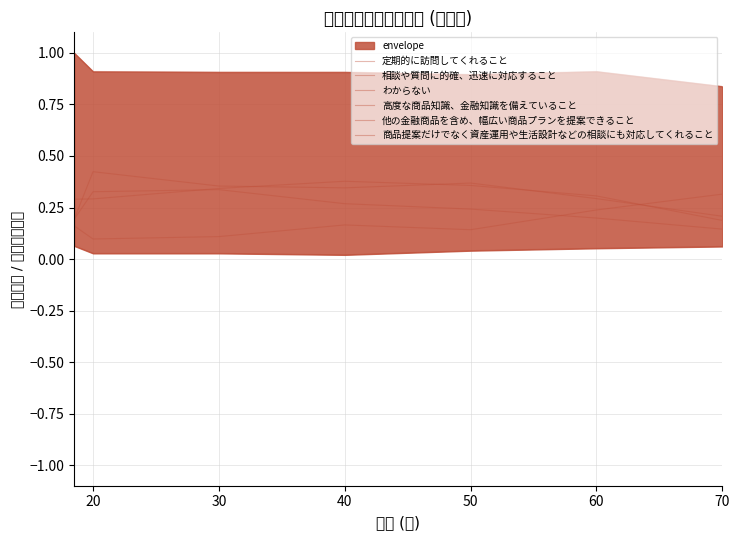

Rank the series at 40 from lowest to highest value.

わからない, 定期的に訪問してくれること, 商品提案だけでなく資産運用や生活設計などの相談にも対応してくれること, 高度な商品知識、金融知識を備えていること, 他の金融商品を含め、幅広い商品プランを提案できること, 相談や質問に的確、迅速に対応すること